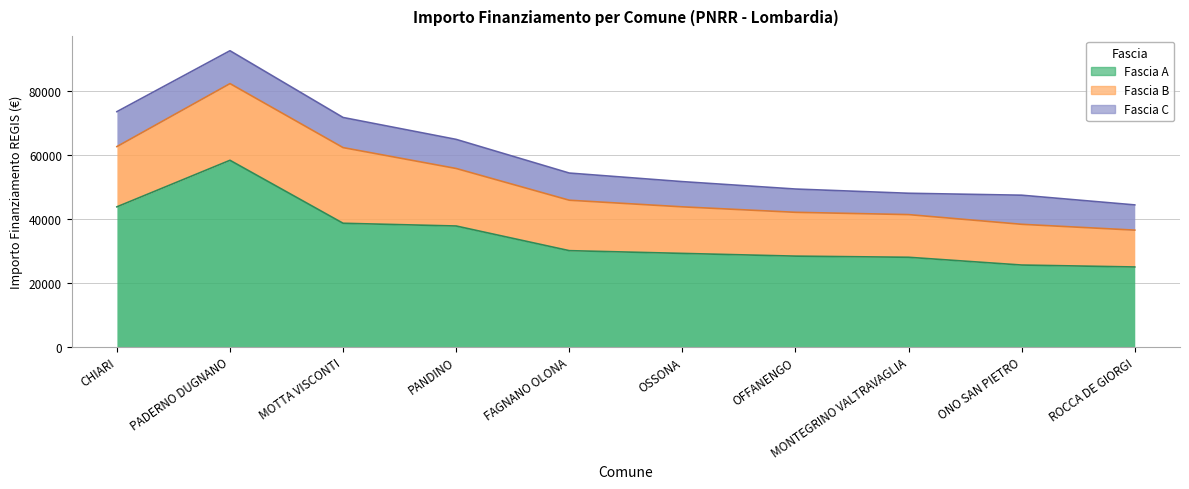

In Fascia A, how many points are higher than both neighbors (excluding endpoints)?

1